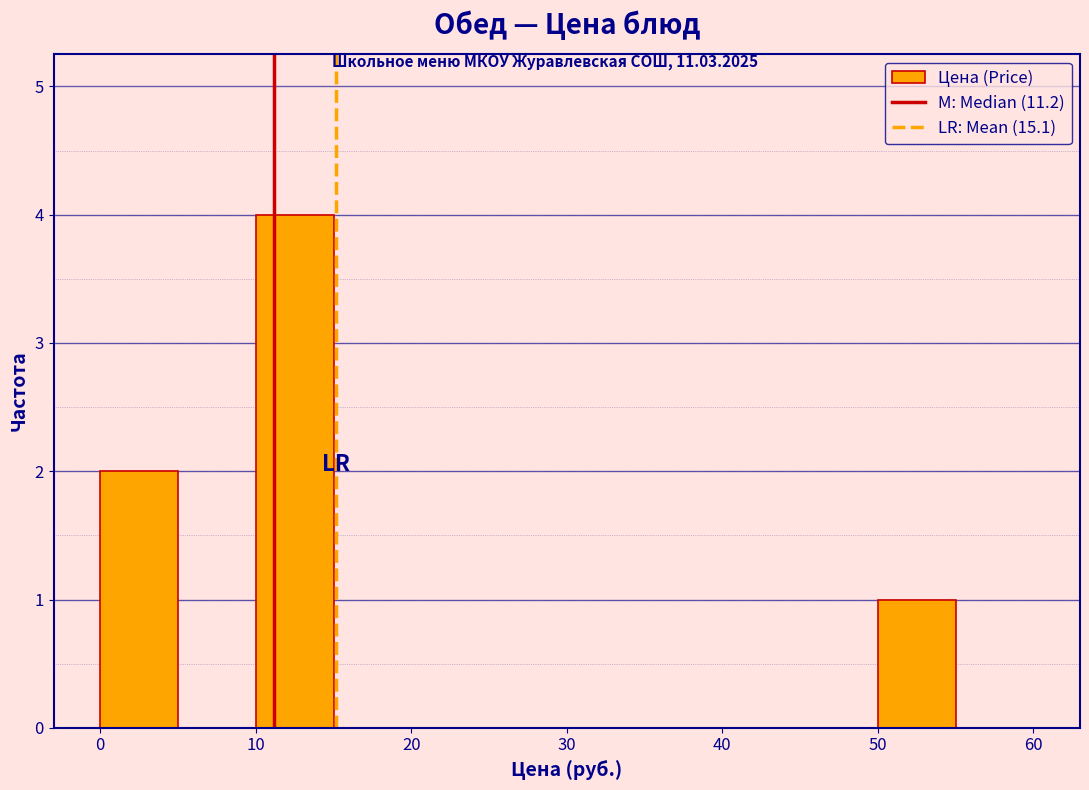

Reading left to right, list every bar in this chart as the range it spans on the x-axis followed by its height. The values are not printed on the chart, so give them approximately, as read against the axis.

0 to 5: 2
5 to 10: 0
10 to 15: 4
15 to 20: 0
20 to 25: 0
25 to 30: 0
30 to 35: 0
35 to 40: 0
40 to 45: 0
45 to 50: 0
50 to 55: 1
55 to 60: 0